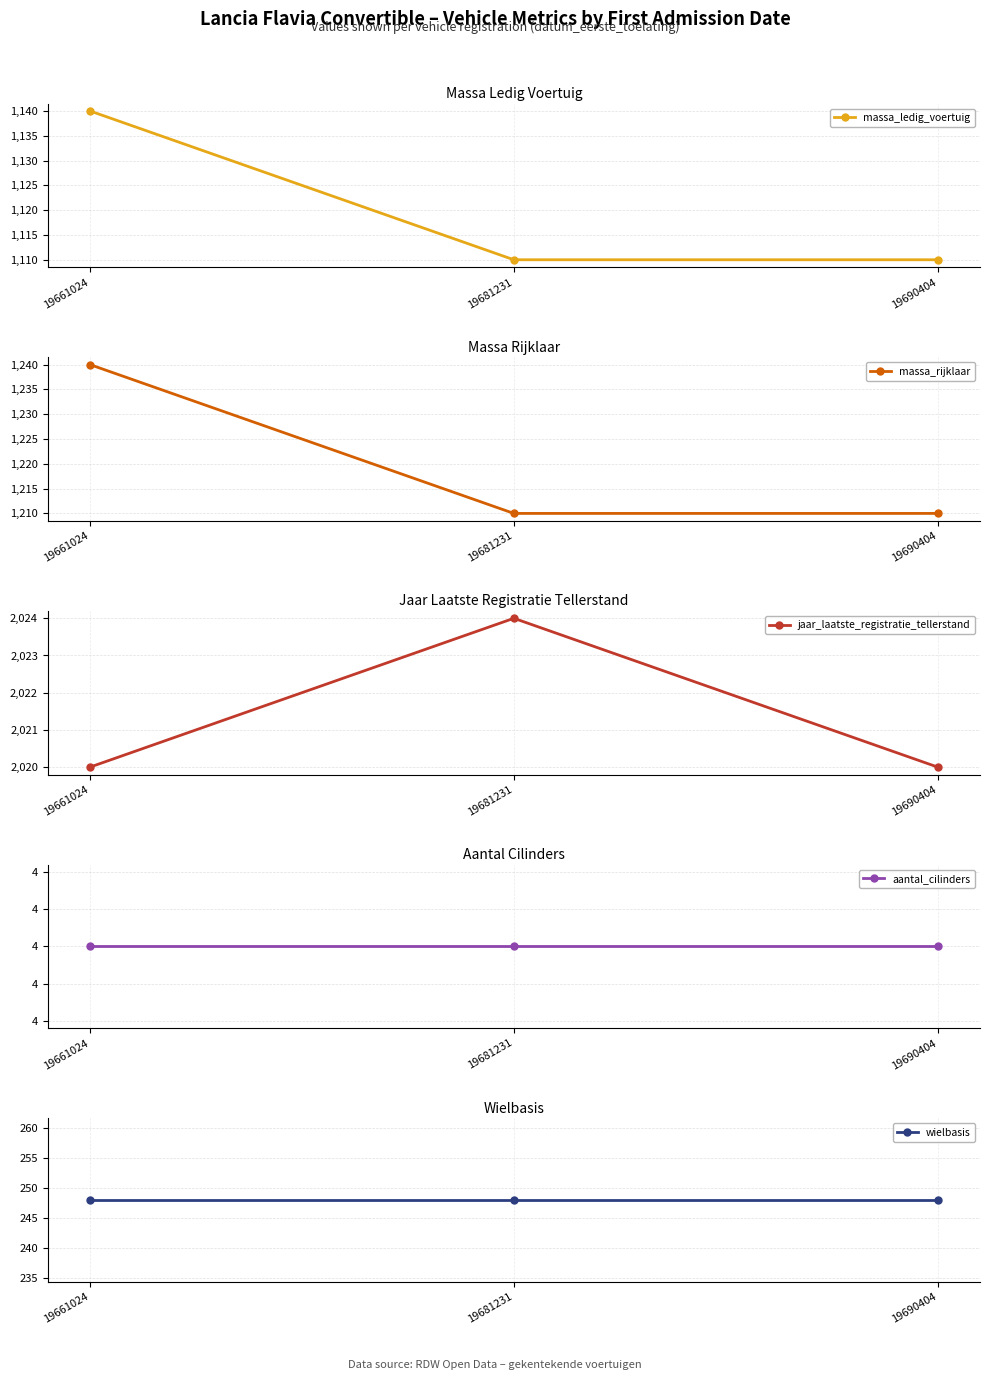

What is the smallest value displayed?

4